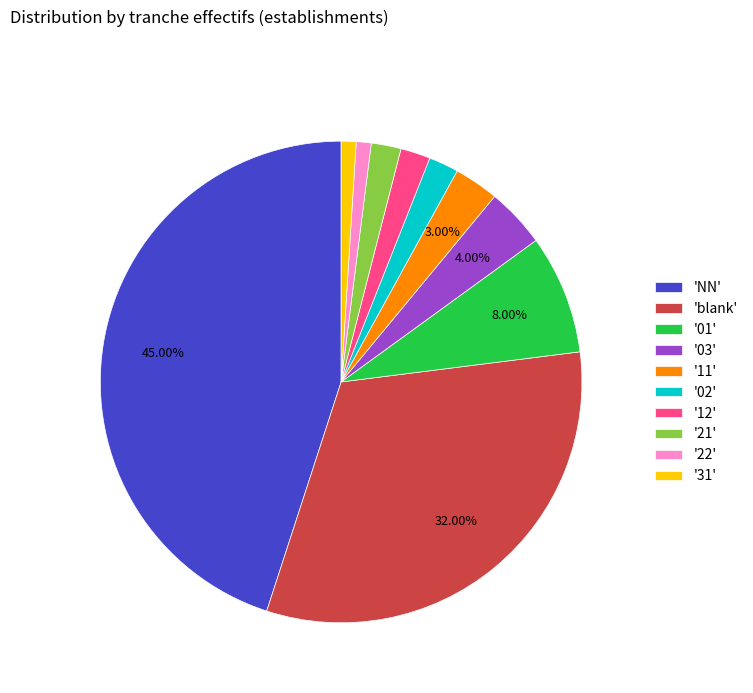

How many slices are in this pie chart?

10